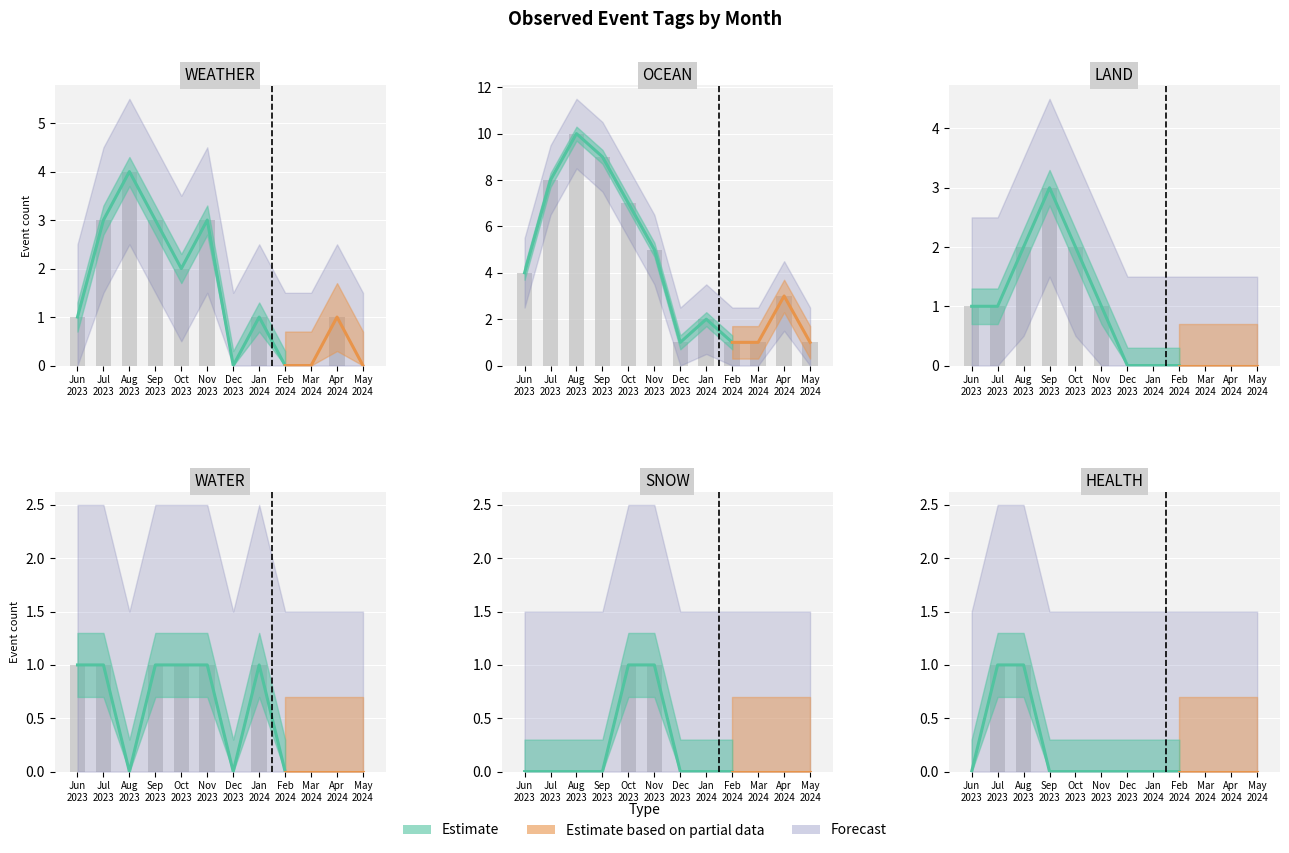

What is the difference between the LAND values at Jan 2024 and Sep 2023?

3